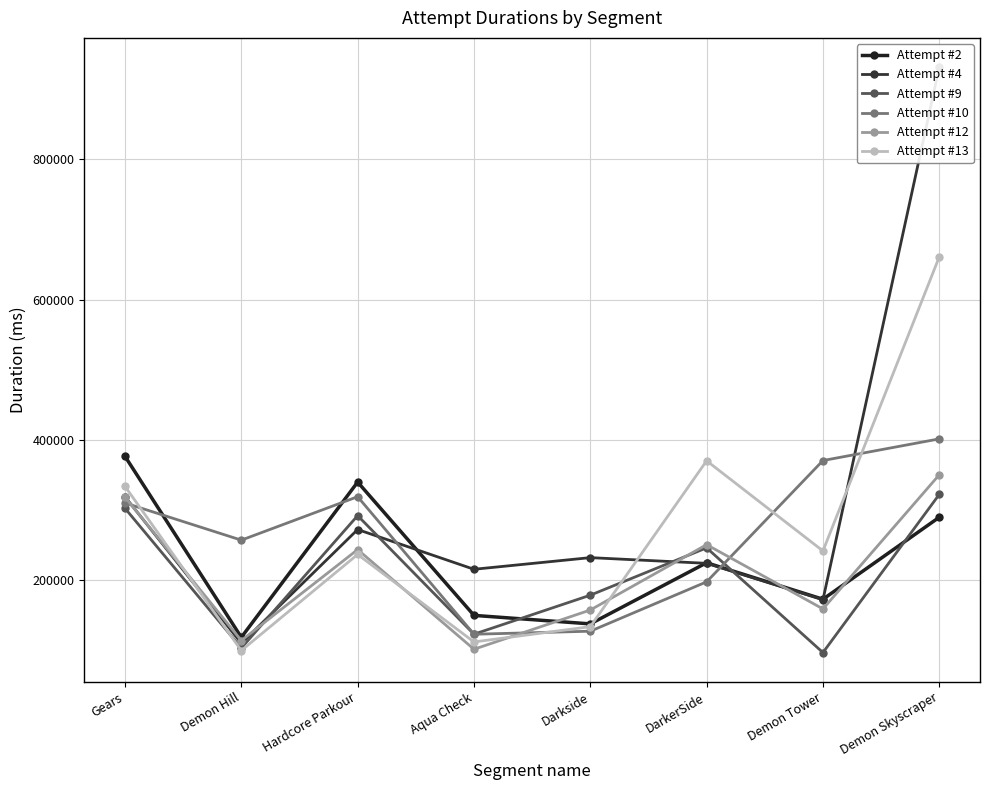

How many data points in Attempt #12 are less than 243704?

4